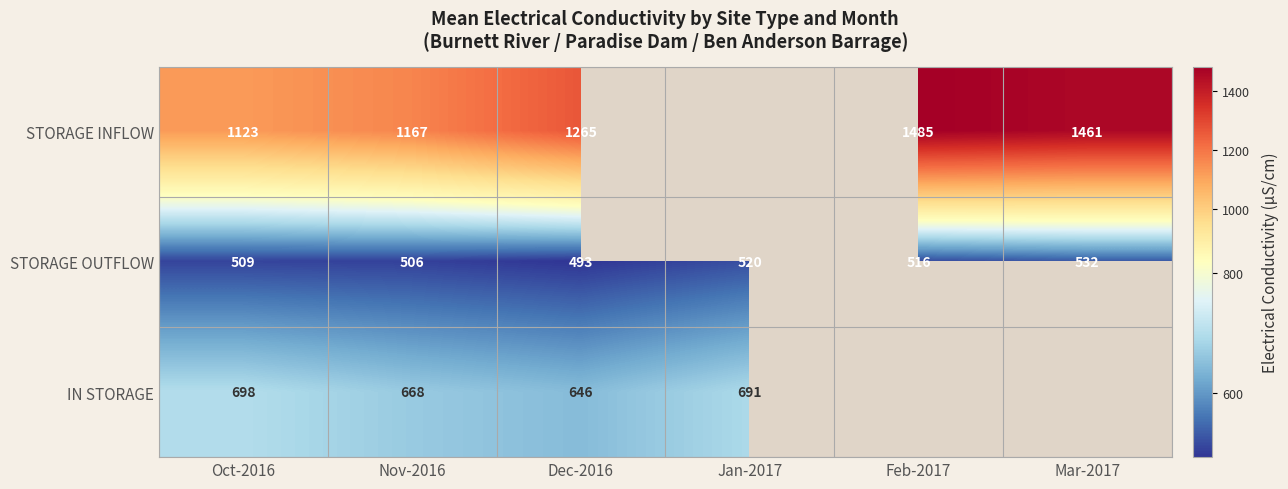

At which category is the sum across all series the highest?

Dec-2016